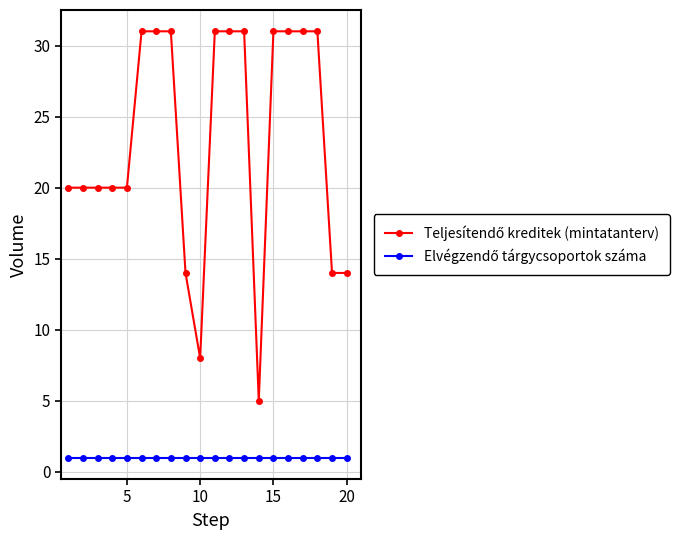

At how many categories does at least one series exceed 19?

15